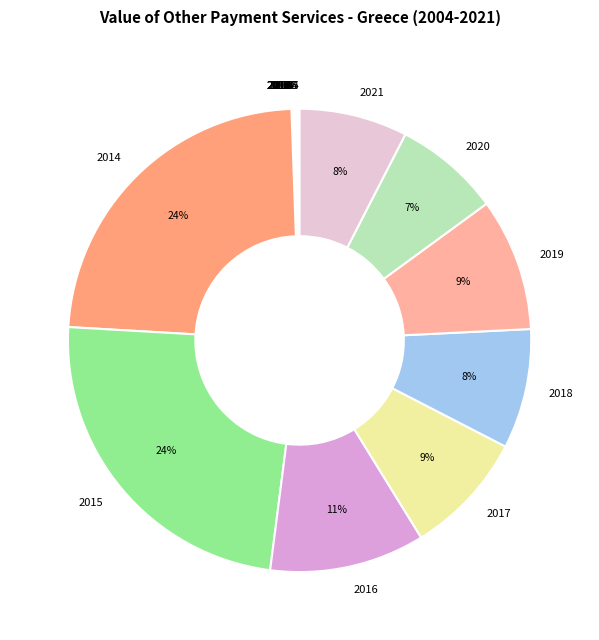

Is it true that 2017 is 9% of the pie?

True